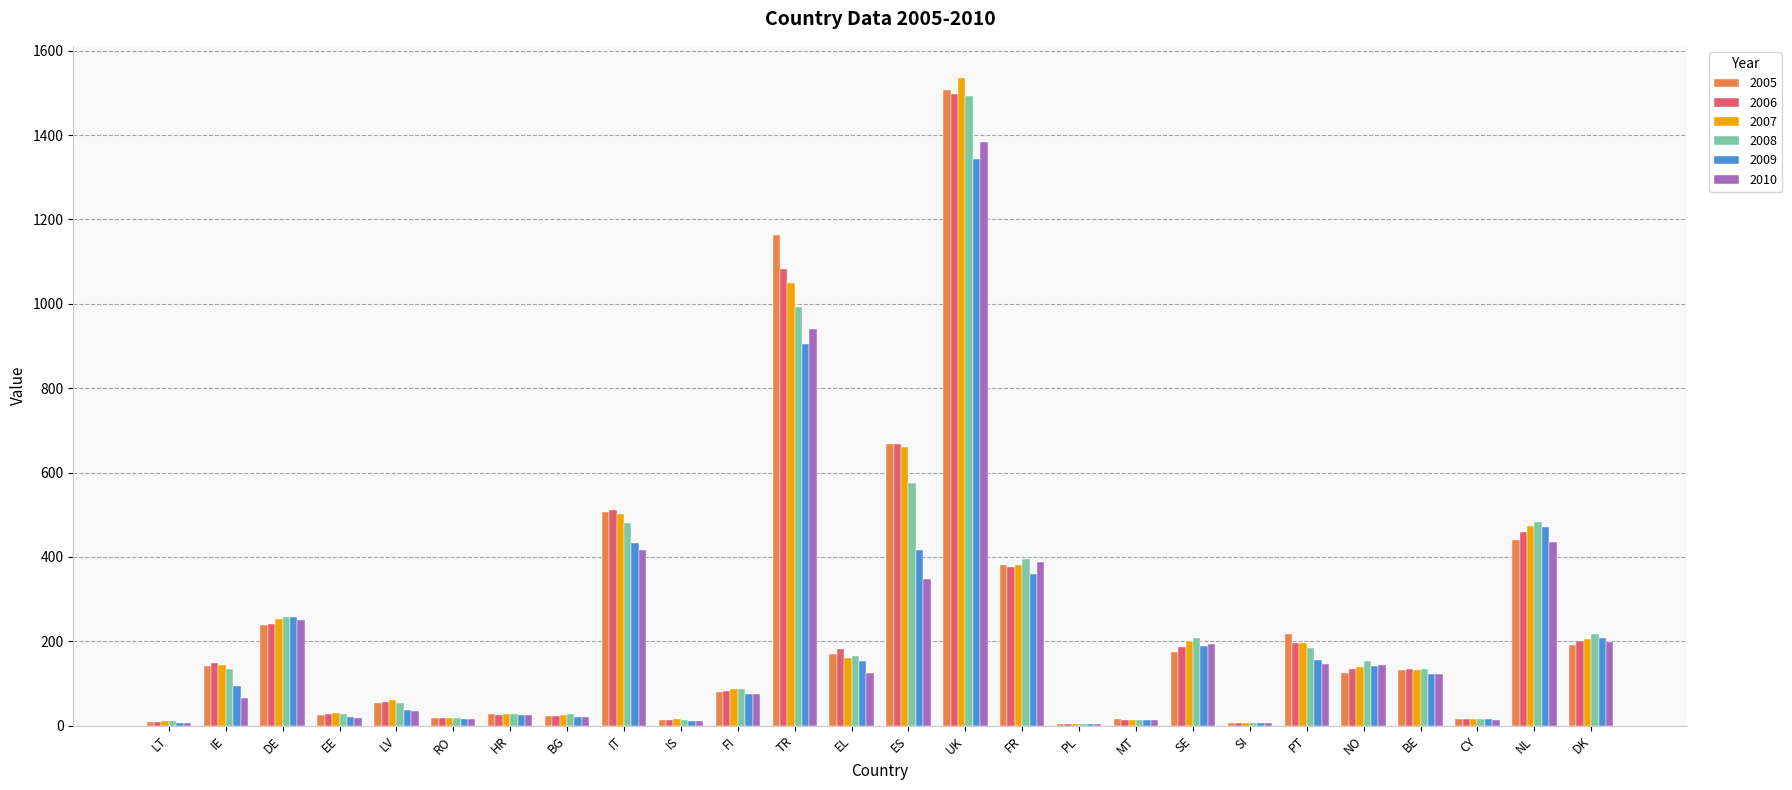

What is the sum of all 2005 values?

6343.0